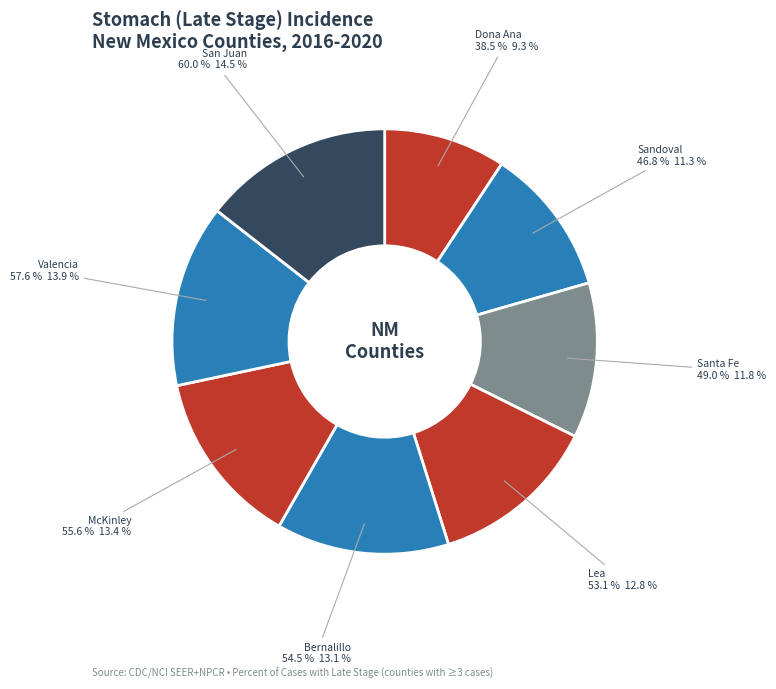

What is the change in value from Lea County to McKinley County?

+2.5